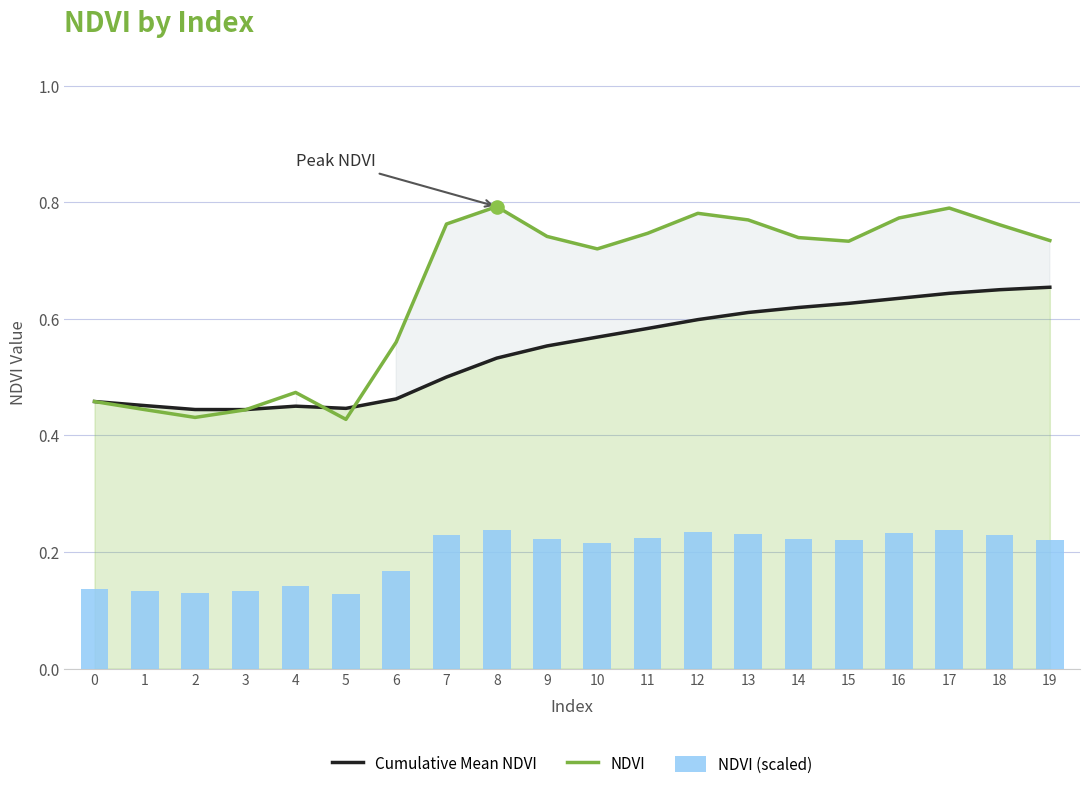

Which series has the largest Y range (max minus min)?

NDVI